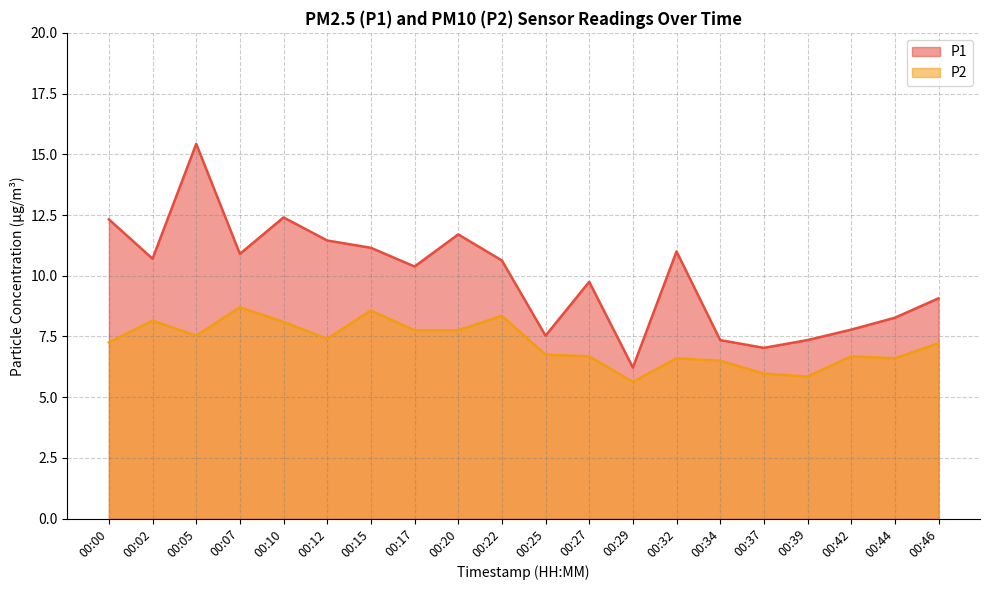

What is the value of the P2 point at the 19th from the left?

6.6